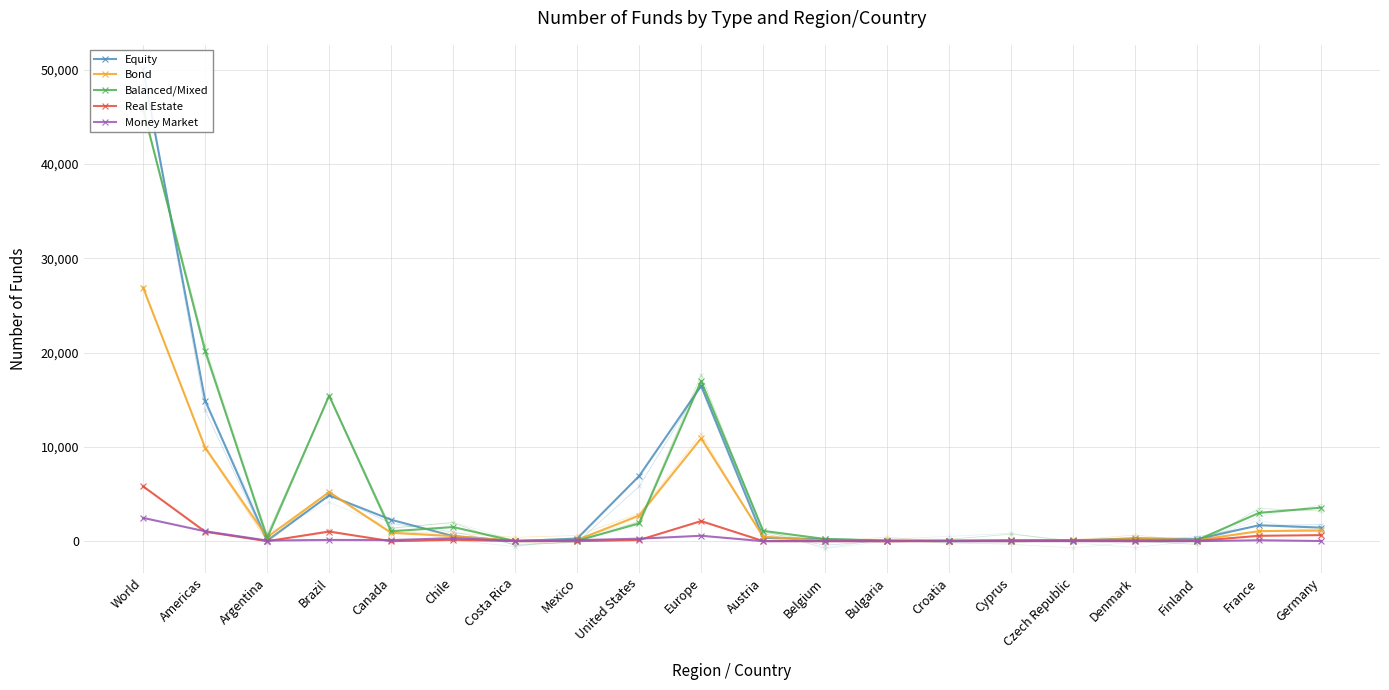

Rank the series by their maximum value, from highest to lowest.

Equity, Balanced/Mixed, Bond, Real Estate, Money Market